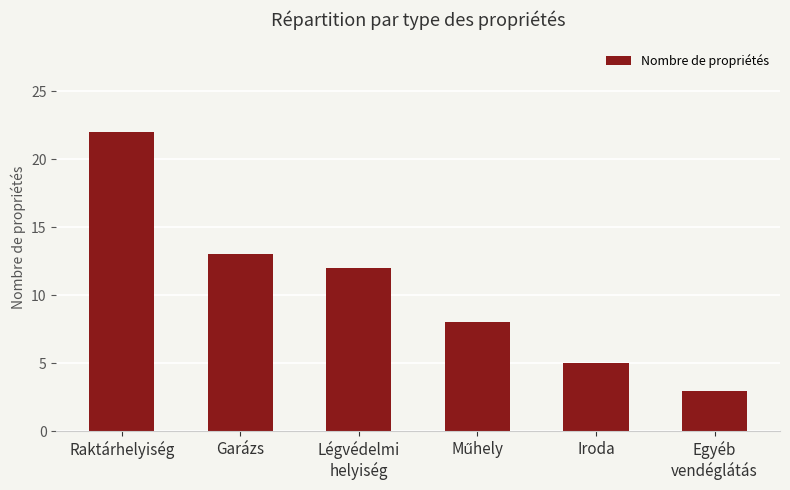

Does the chart contain any negative values?

No